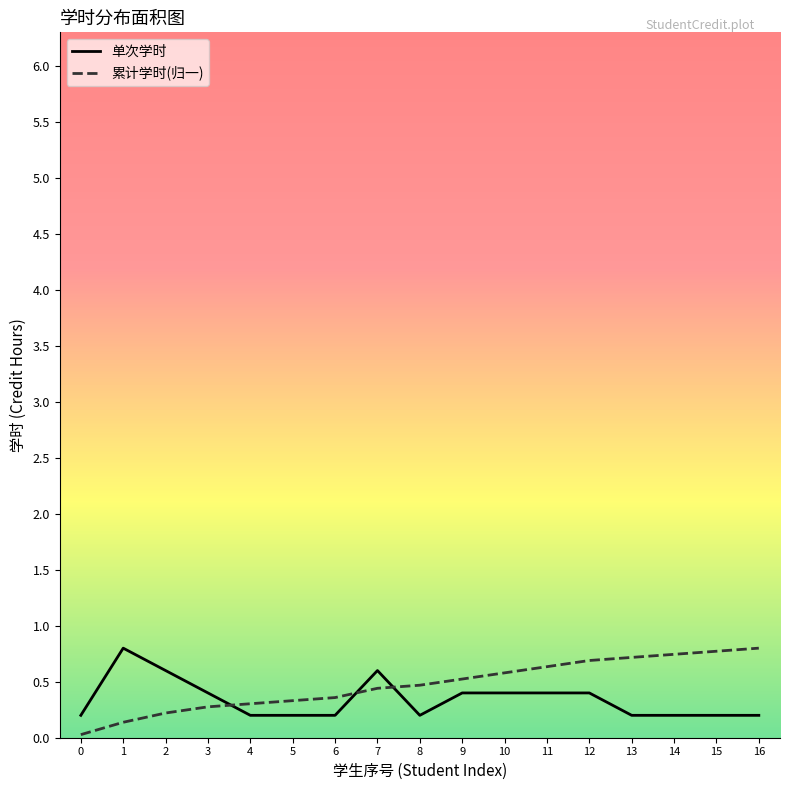

Which series has the largest total across all categories?

累计学时(归一)